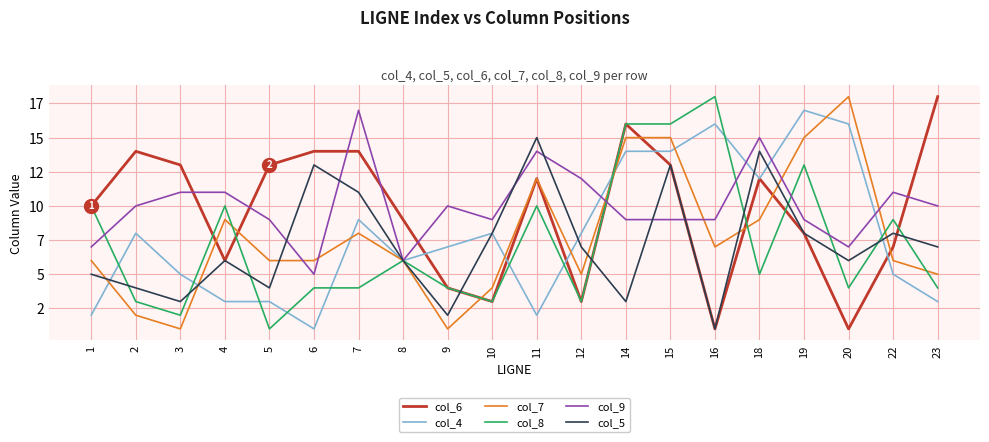

Which category has the highest value in the col_8 series?

16